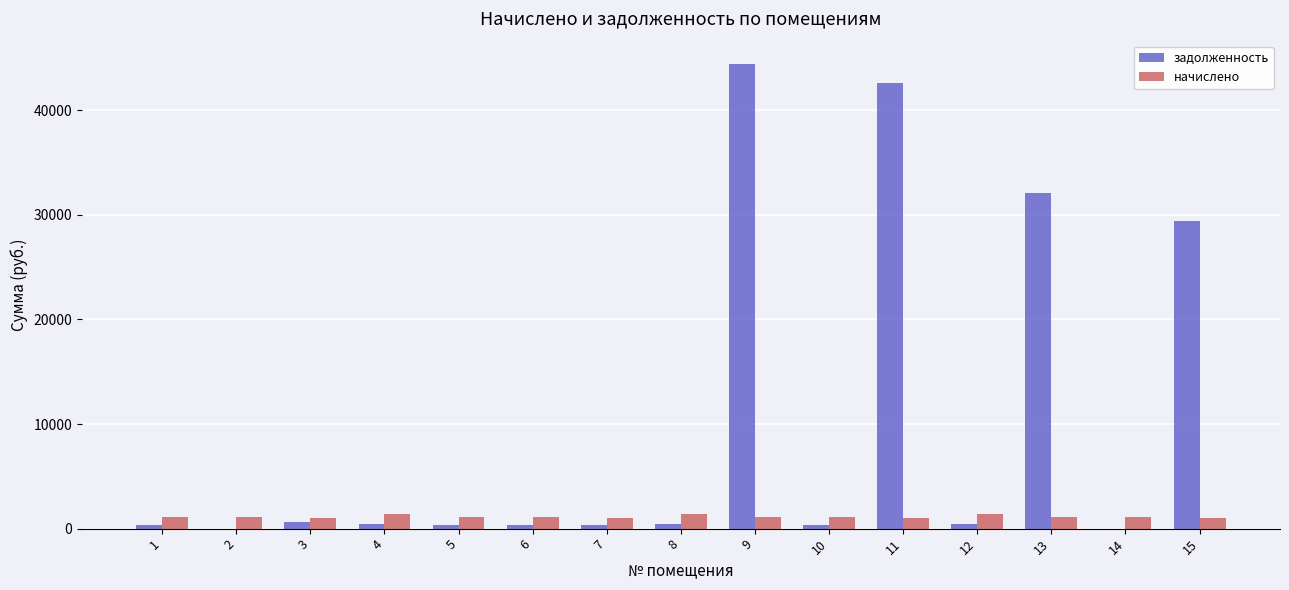

How many series are shown in this chart?

2